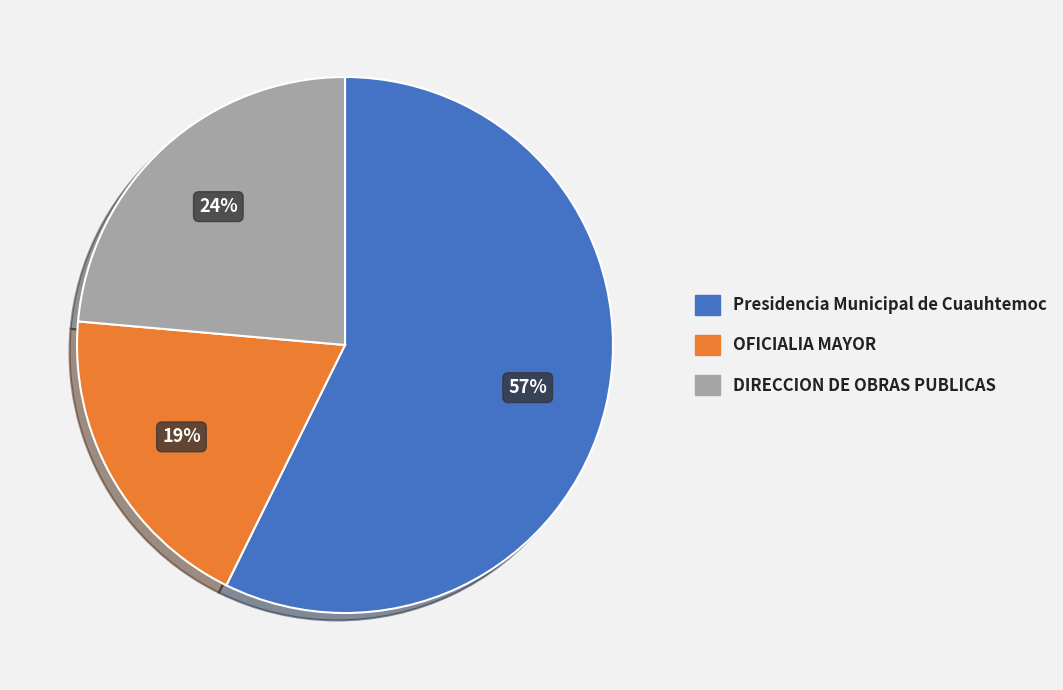

Count the number of slices in the pie.

3